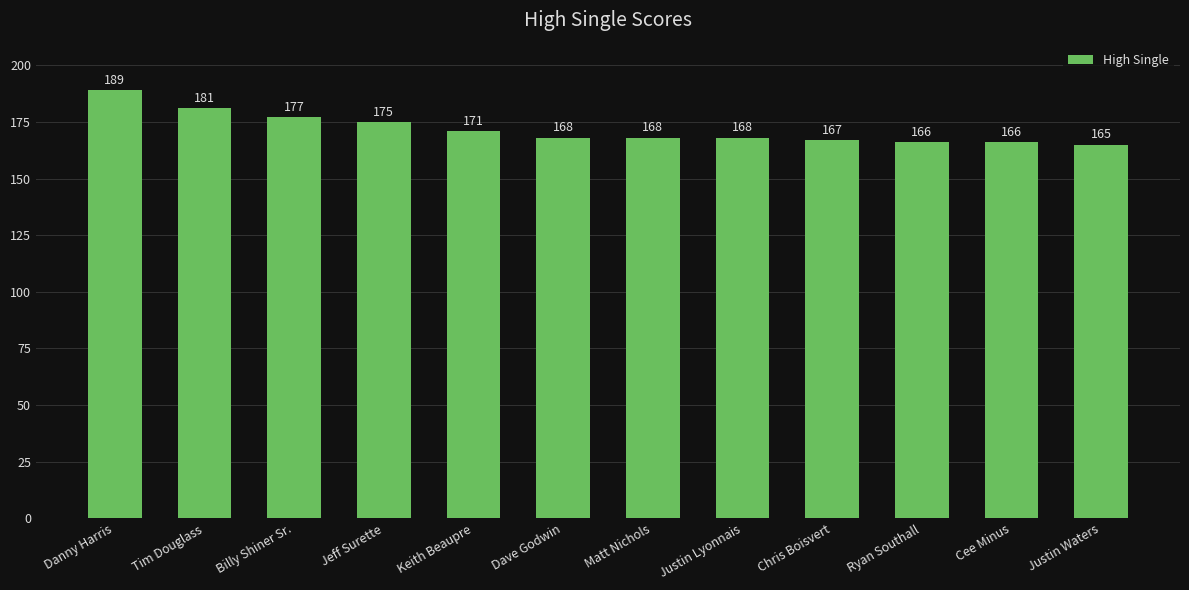

Count the number of data series in this chart.

1